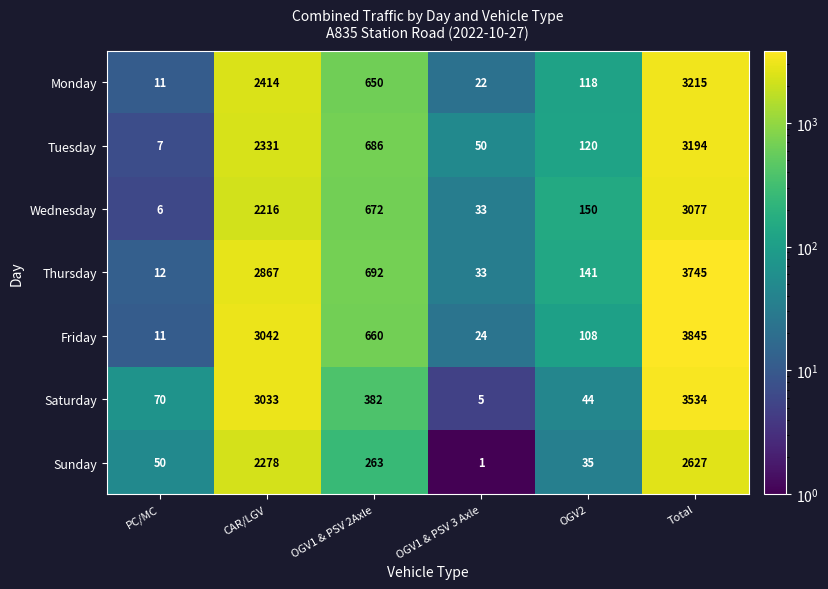

Count the number of categories in the chart.

6